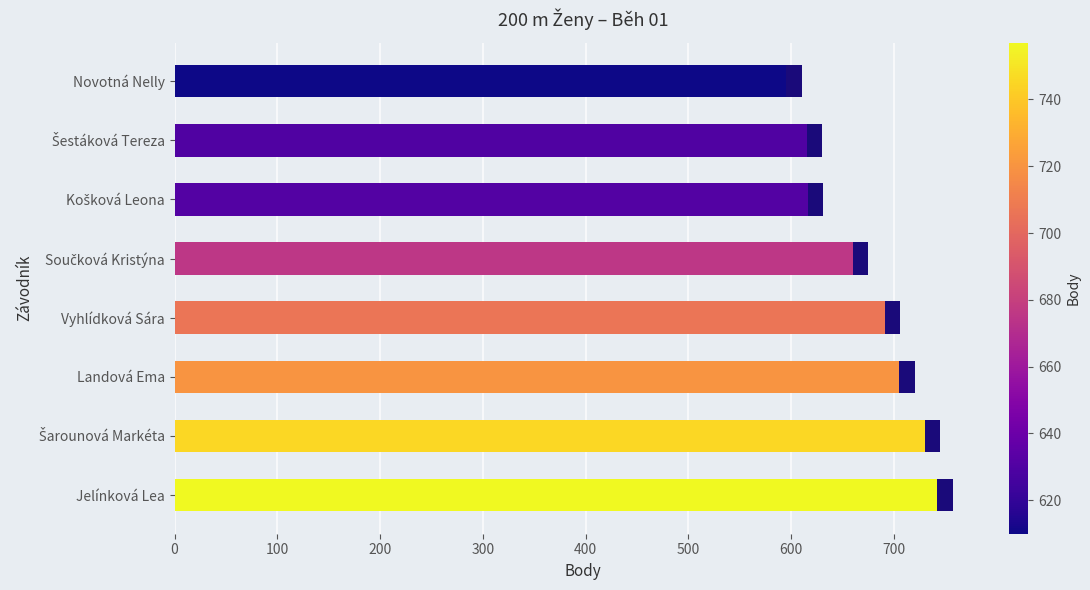

What is the change in value from Vyhlídková Sára to Novotná Nelly?

-96